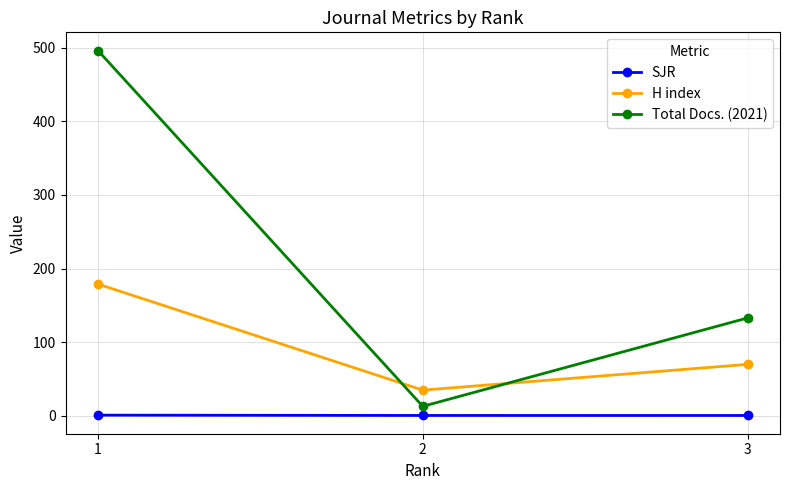

Which series has the largest range (max minus min)?

Total Docs. (2021)